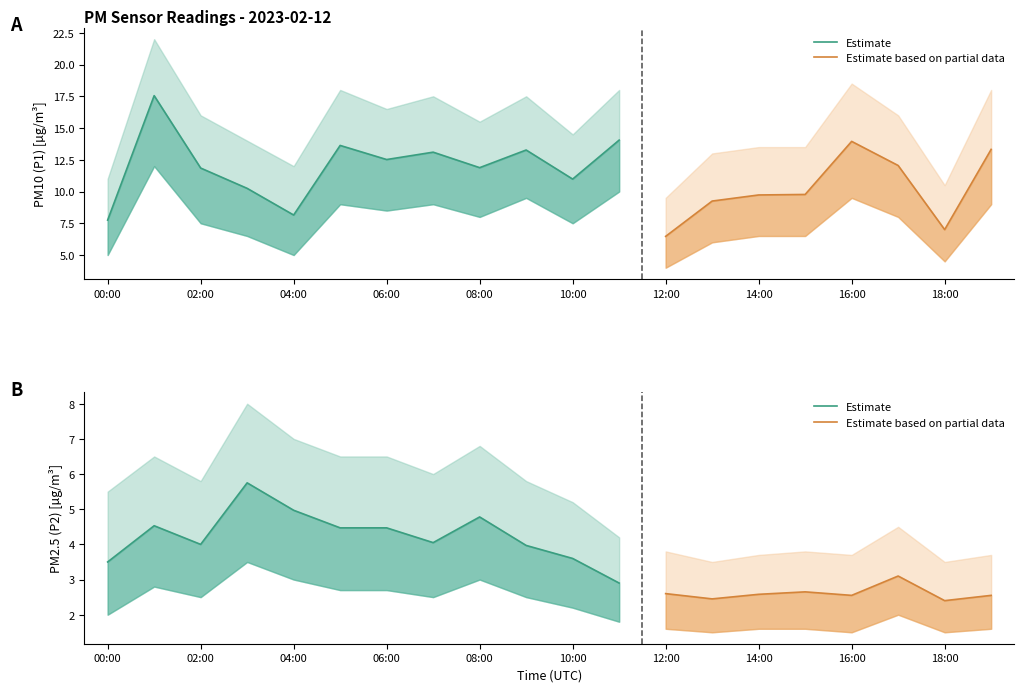

Is it true that P1 equals 18.2 at 08:00?

False